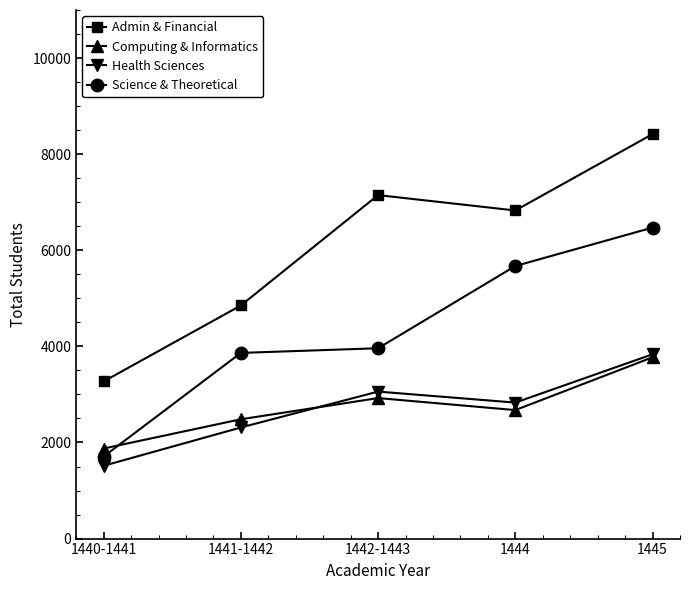

The value of Science & Theoretical at 1442-1443 is 2511. True or false?

False